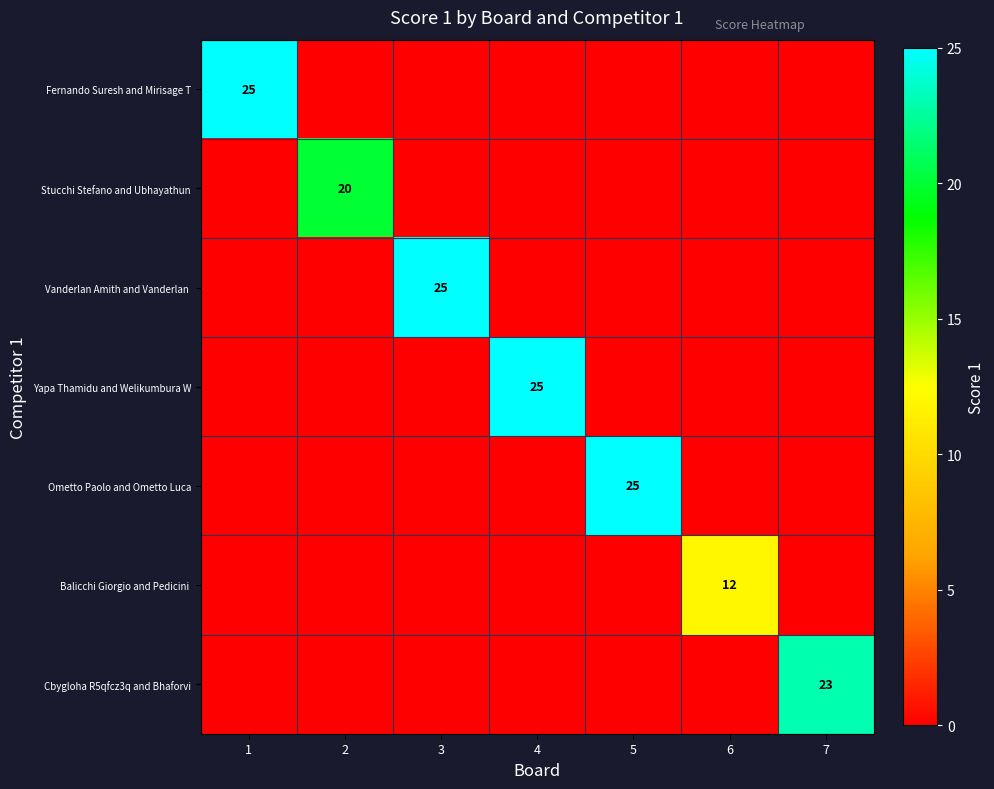

Between 3 and 6, which is larger?

3